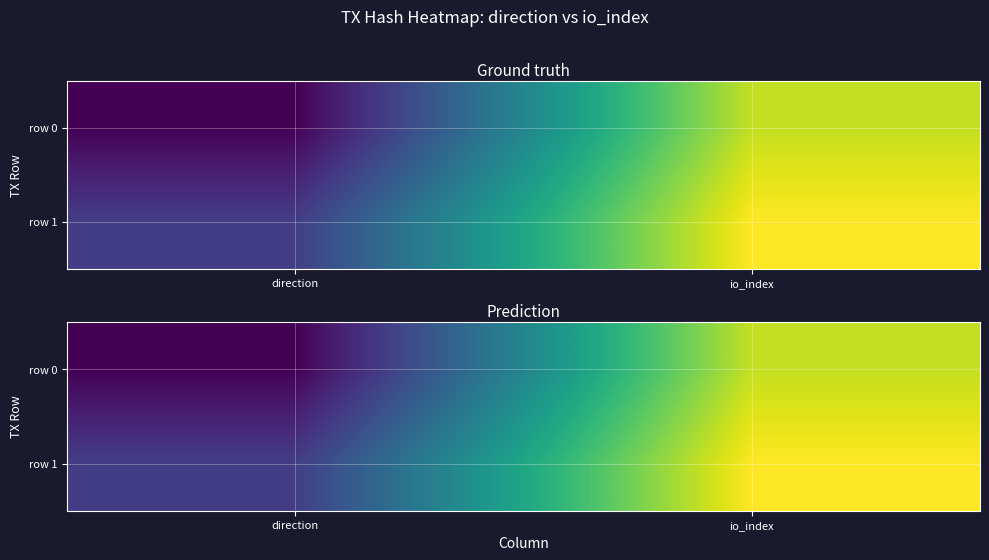

At which category is the sum across all series the highest?

io_index